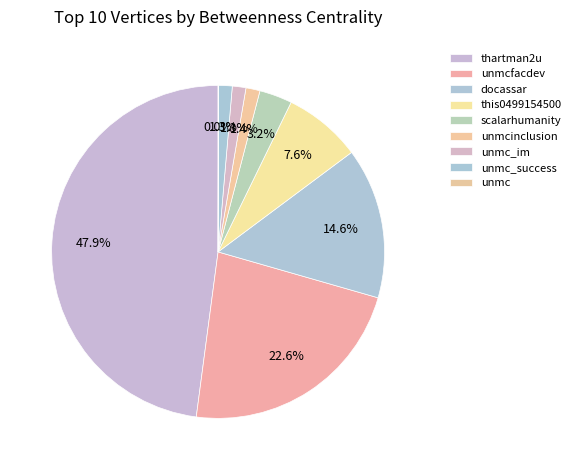

Count the number of slices in the pie.

10